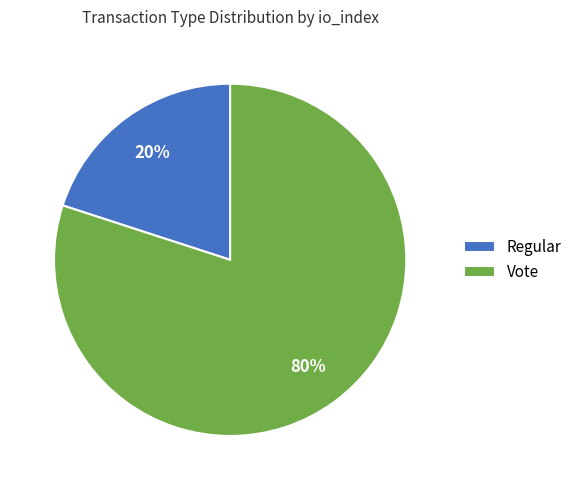

Which slice represents more than half of the pie?

Vote